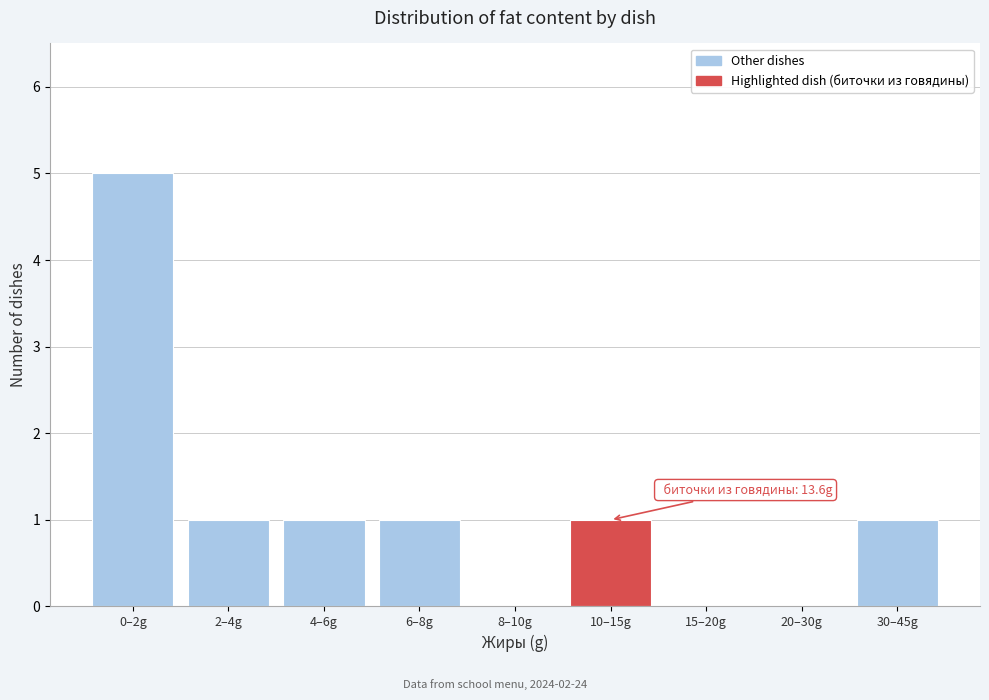

Reading left to right, extract all data points from this chart.

0–2g=5	2–4g=1	4–6g=1	6–8g=1	8–10g=0	10–15g=1	15–20g=0	20–30g=0	30–45g=1